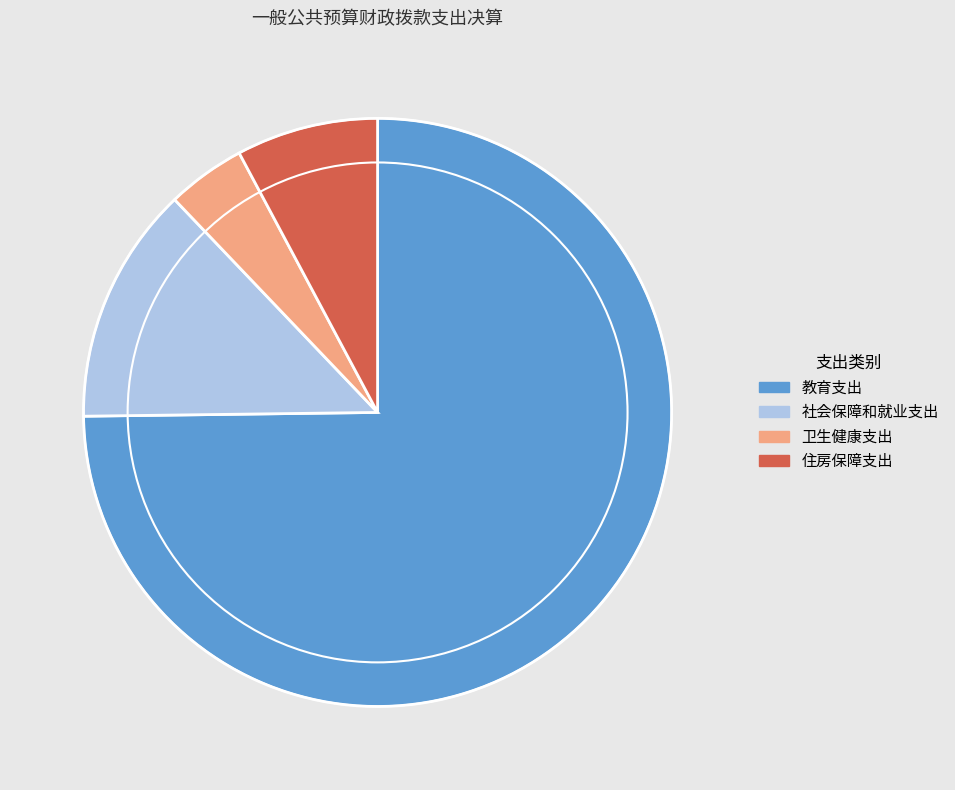

Combined, do 卫生健康支出 and 教育支出 account for over 50%?

Yes